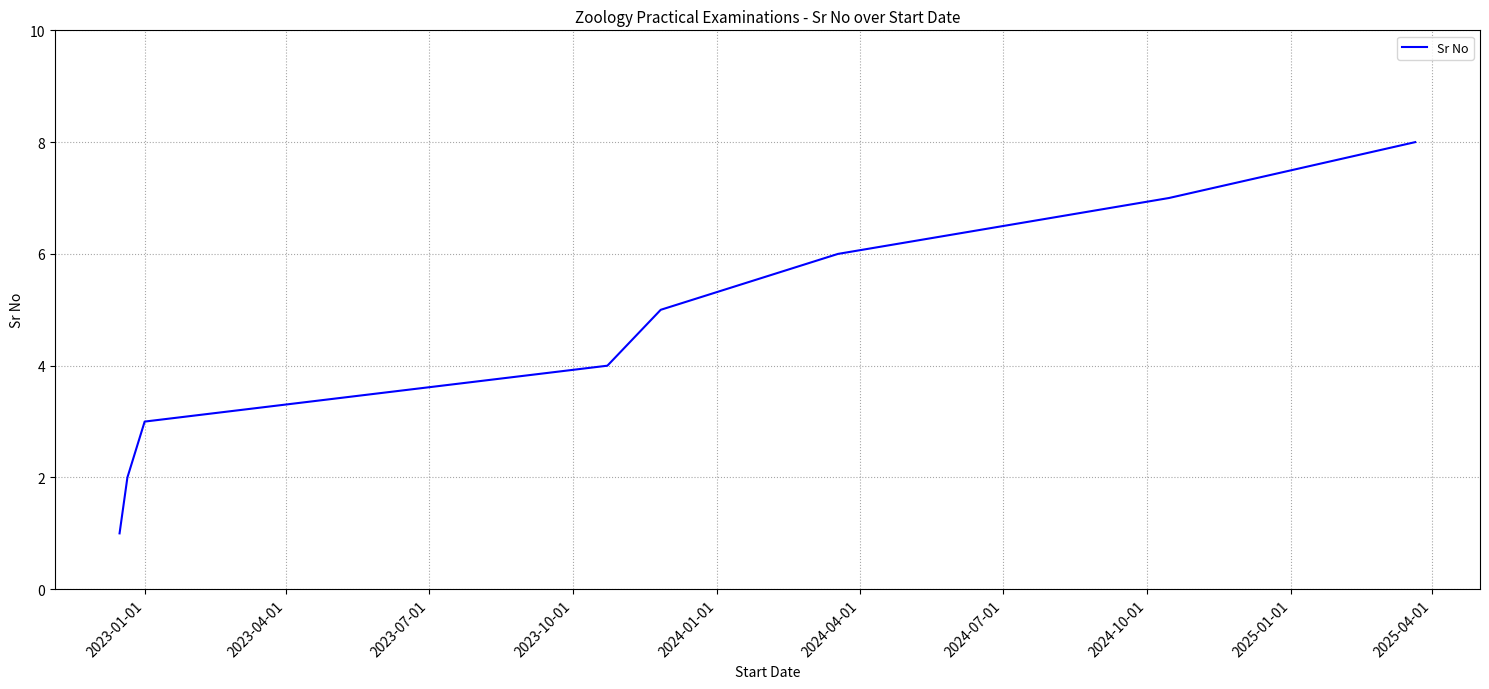

What is the maximum value shown in the chart?

8